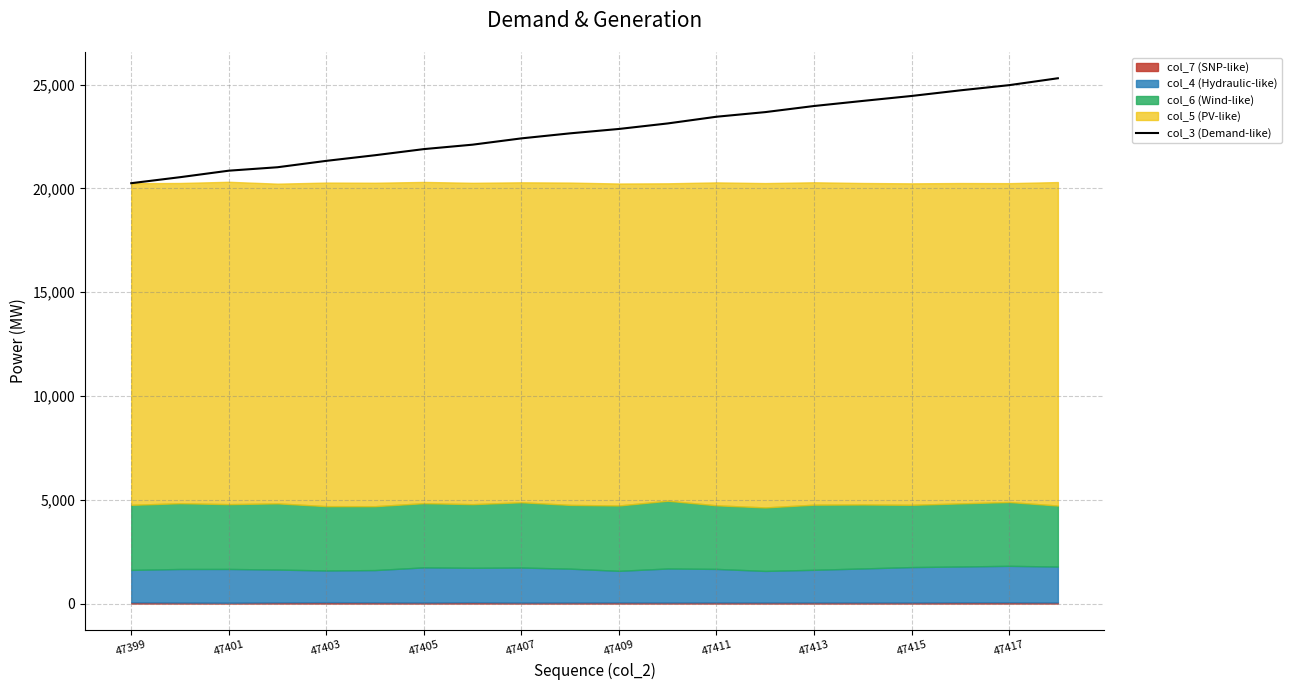

True or false: col_3 (Demand-like) has a value of 20250.0 at 47399.

True